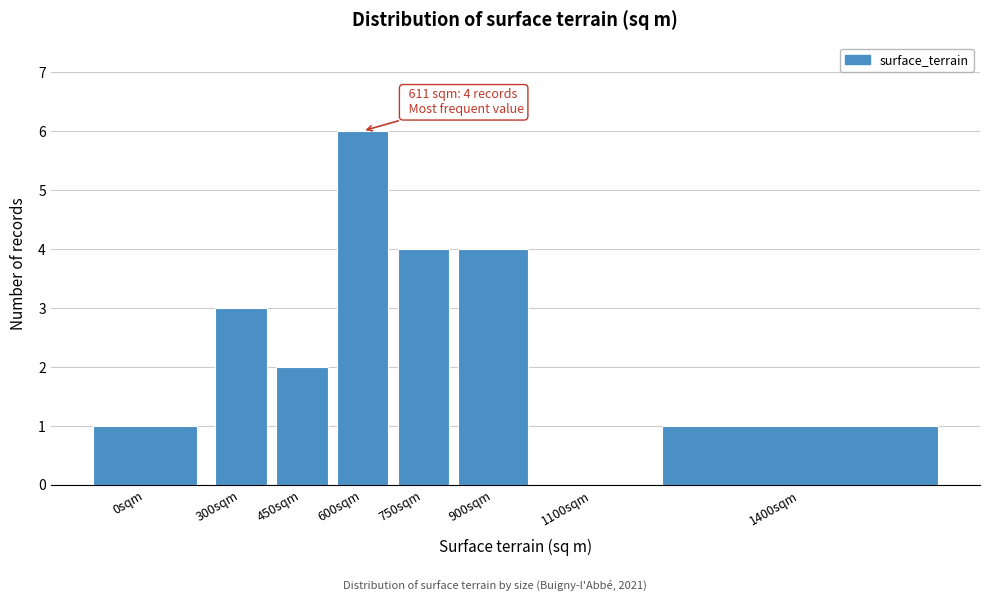

Reading right to left, what are all the values shown in this chart?

1400sqm=1	1100sqm=0	900sqm=4	750sqm=4	600sqm=6	450sqm=2	300sqm=3	0sqm=1